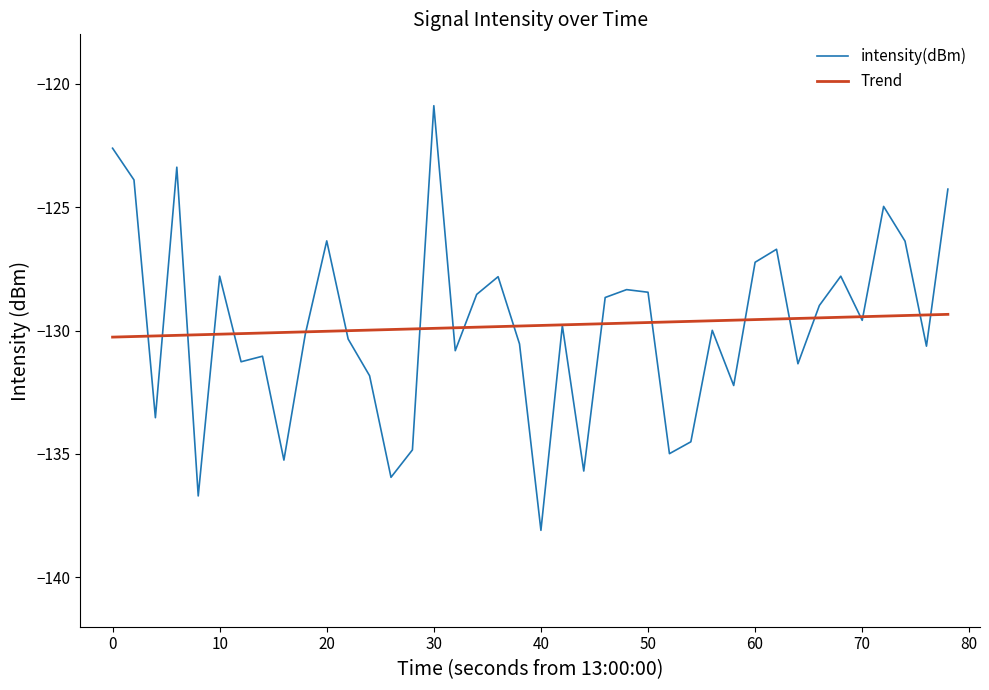

Which series has the largest range (max minus min)?

intensity(dBm)